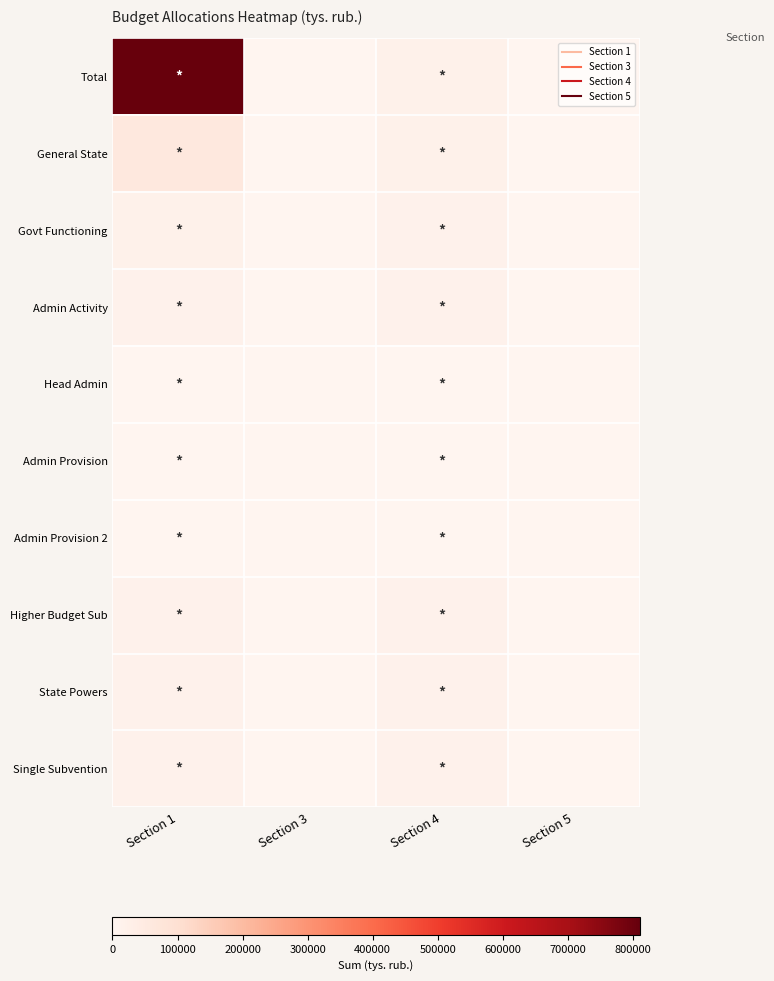

Rank the series by their maximum value, from highest to lowest.

Total, General State, Govt Functioning, Admin Activity, Higher Budget Sub, Single Subvention, State Powers, Head Admin, Admin Provision 2, Admin Provision